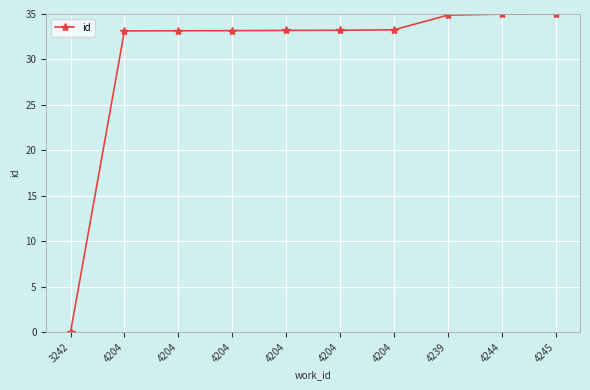

How many lines are shown in the chart?

1